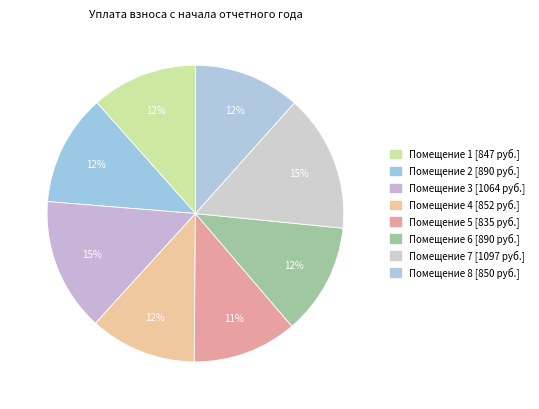

Is there any slice that represents more than half of the pie?

No